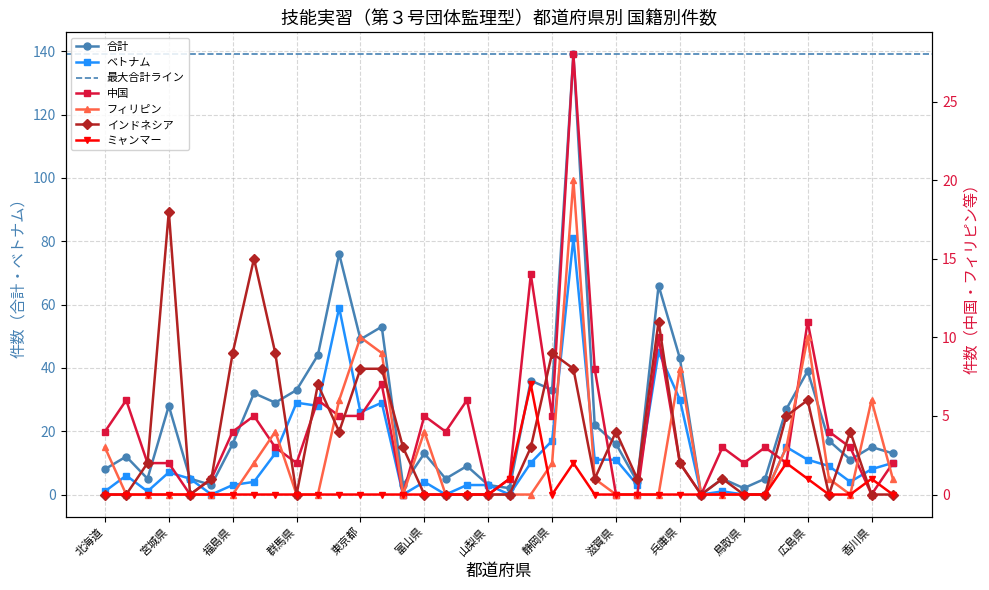

What is the sum of the フィリピン values at 北海道 and 富山県?

7